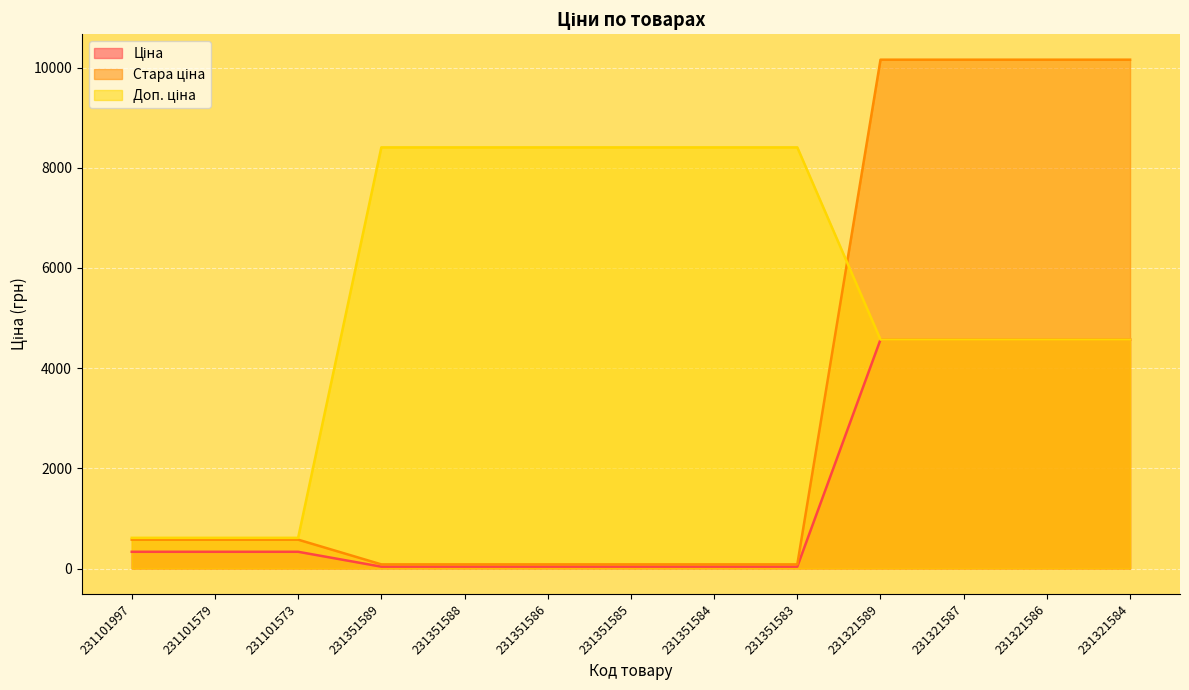

True or false: Стара ціна has more than 1 points higher than both neighbors.

False